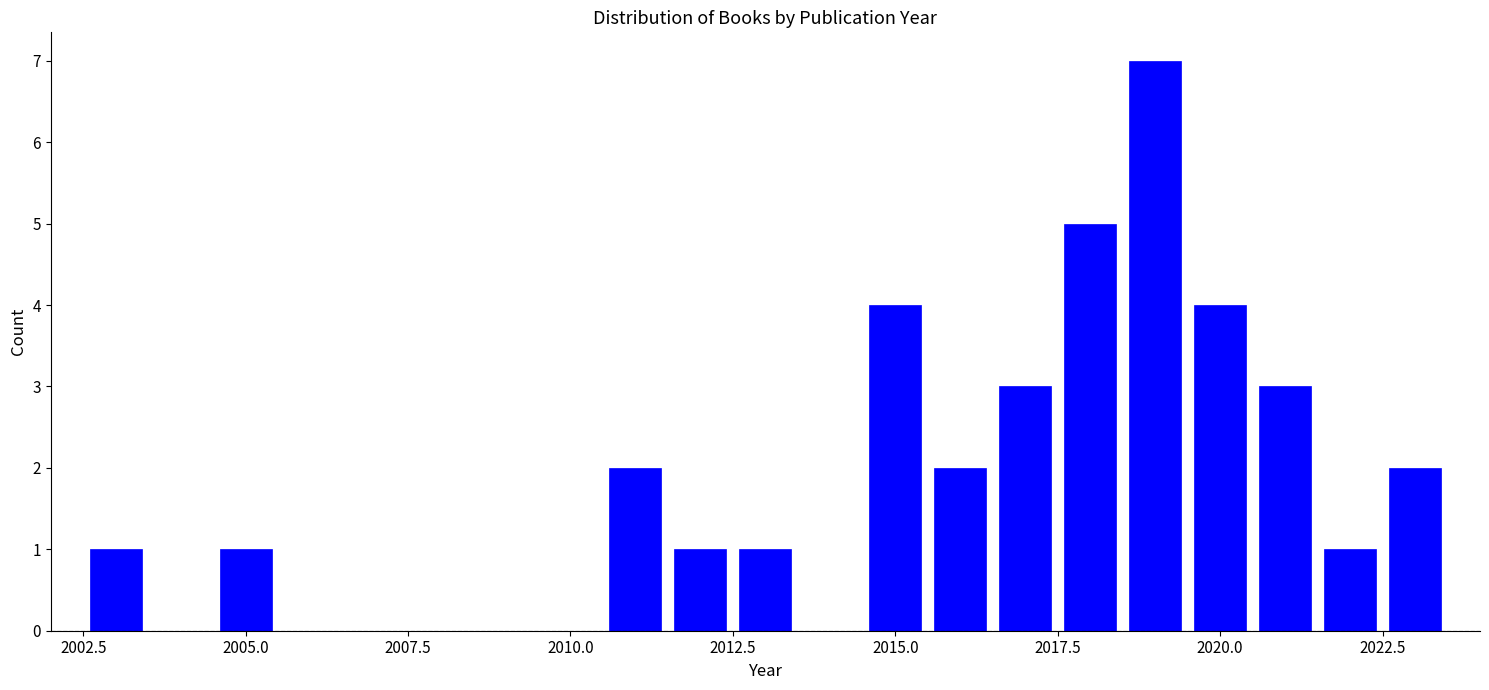

Around what value on the x-axis is the tallest bar? Give the approximate position of its centre, as read against the axis.

2019.0